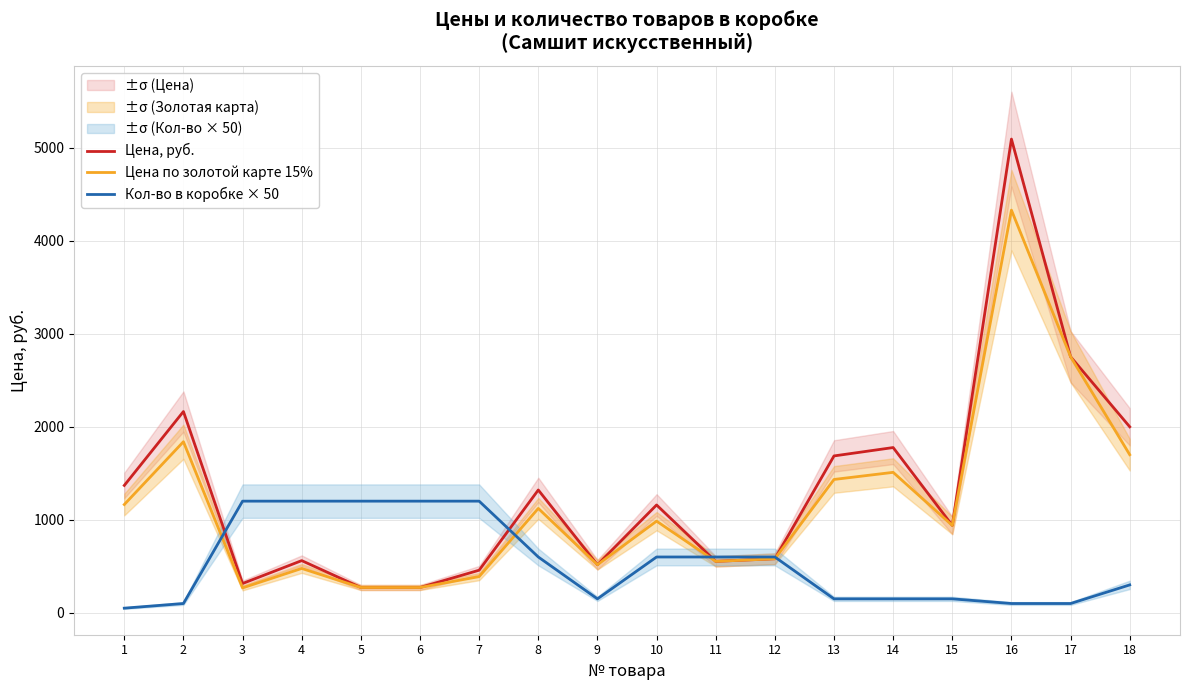

What value does the Кол-во в коробке × 50 series have at 14?

150.0